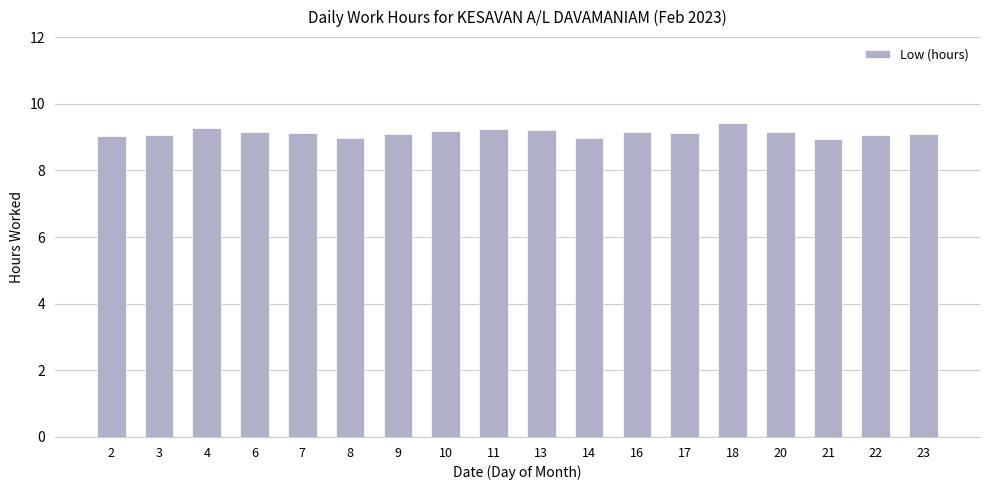

How many distinct data groups are displayed?

1